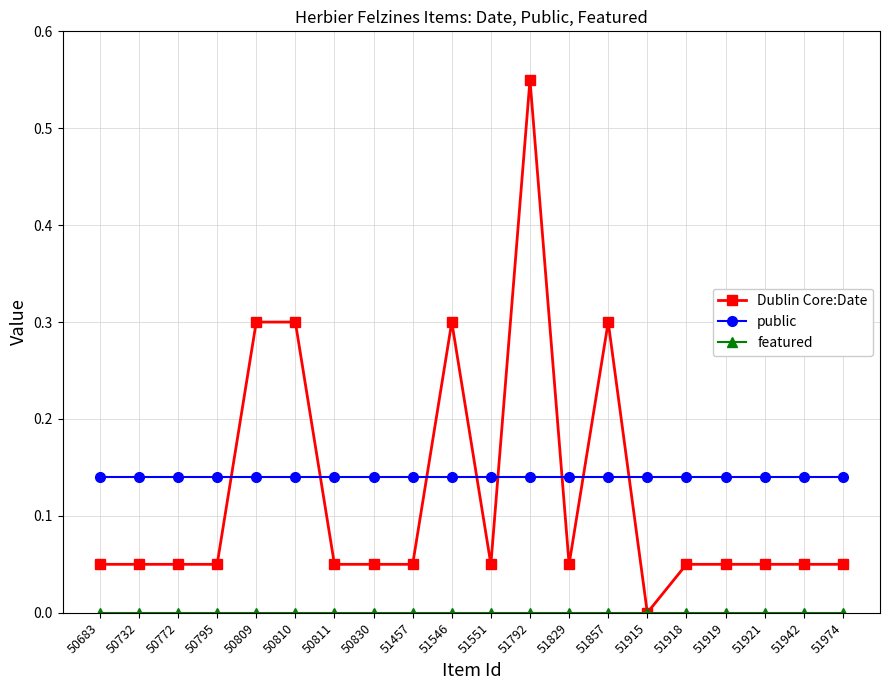

True or false: Dublin Core:Date has more than 0 points higher than both neighbors.

True